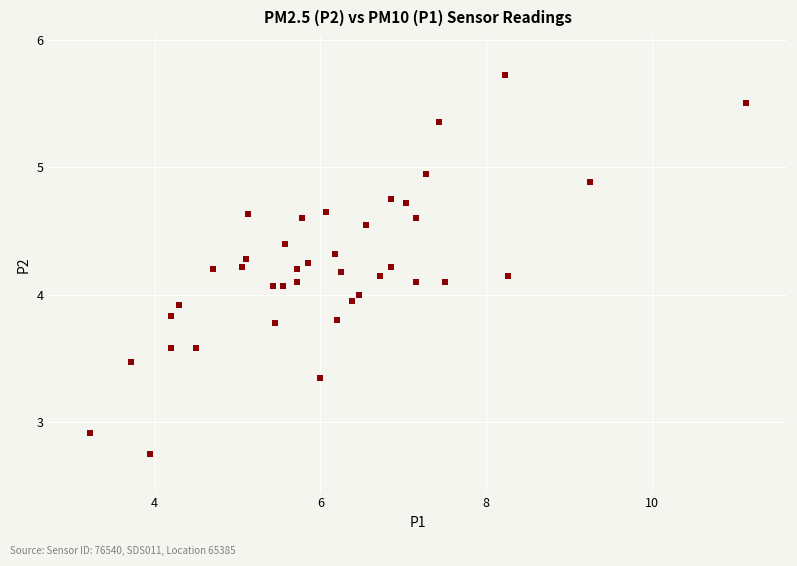

What is the range of Y values (max minus min)?

3.0